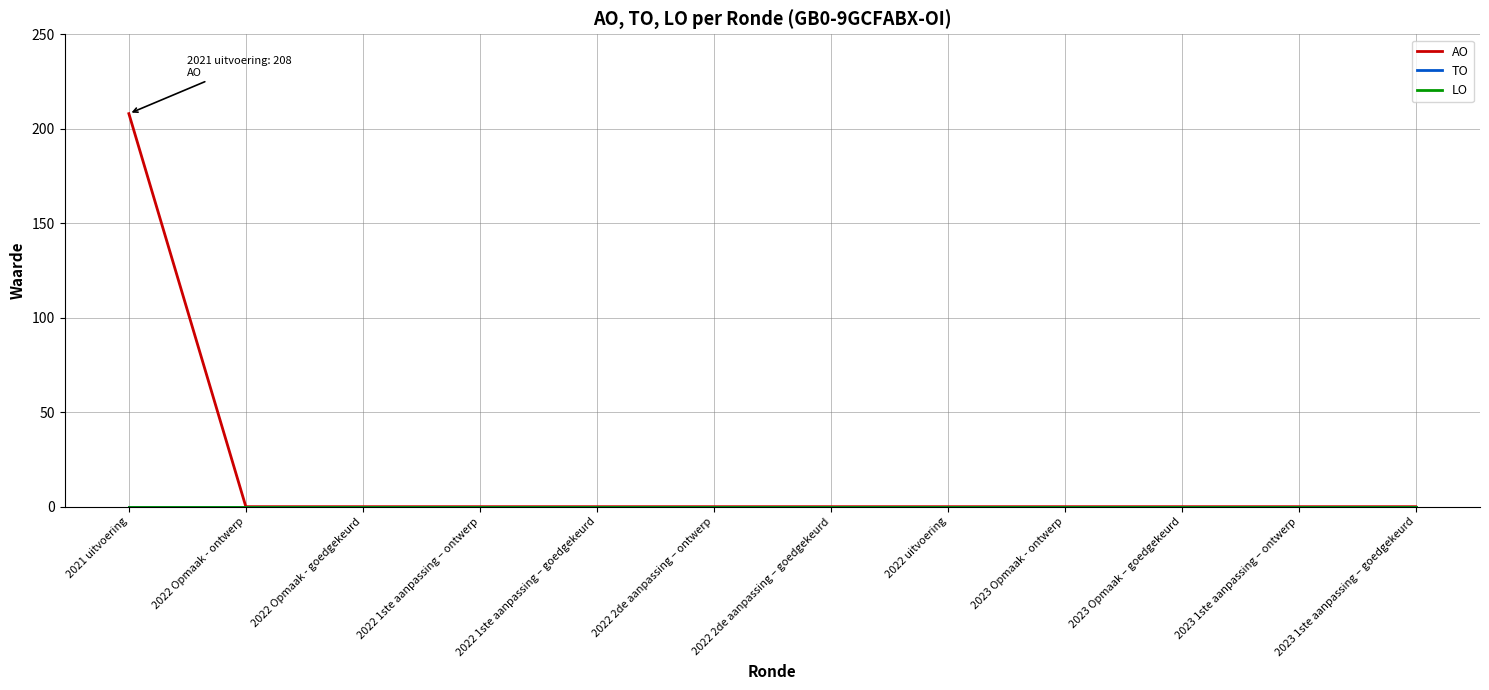

Does the chart display data point markers on the line(s)?

No